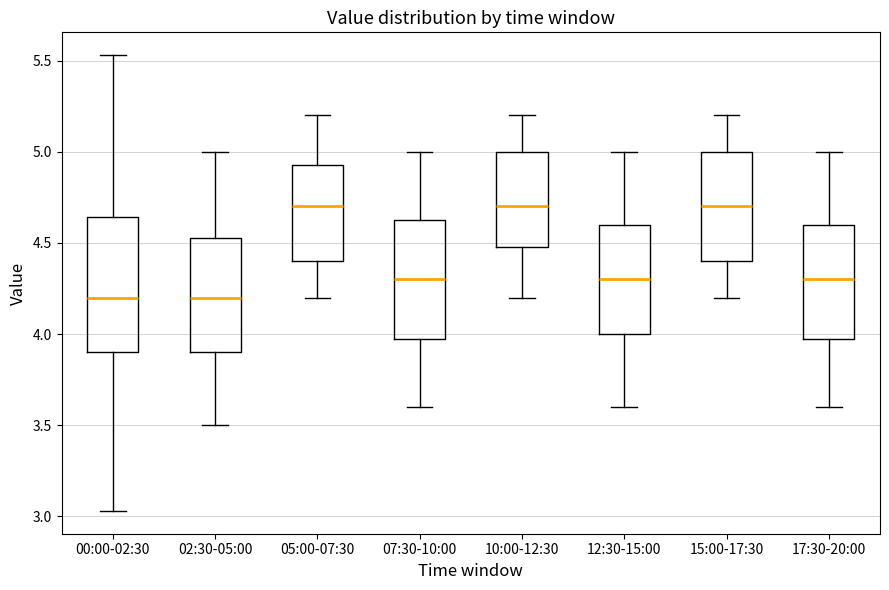

Reading left to right, read every box against the y-axis: the position of its median line, the range the box covers, and the ends of its whiskers. The values are not printed on the chart, so give them approximately, as read against the axis.

00:00-02:30: median 4.20, box 3.90 to 4.65, whiskers 3.05 to 5.55
02:30-05:00: median 4.20, box 3.90 to 4.55, whiskers 3.50 to 5.00
05:00-07:30: median 4.70, box 4.40 to 4.95, whiskers 4.20 to 5.20
07:30-10:00: median 4.30, box 4.00 to 4.65, whiskers 3.60 to 5.00
10:00-12:30: median 4.70, box 4.50 to 5.00, whiskers 4.20 to 5.20
12:30-15:00: median 4.30, box 4.00 to 4.60, whiskers 3.60 to 5.00
15:00-17:30: median 4.70, box 4.40 to 5.00, whiskers 4.20 to 5.20
17:30-20:00: median 4.30, box 4.00 to 4.60, whiskers 3.60 to 5.00